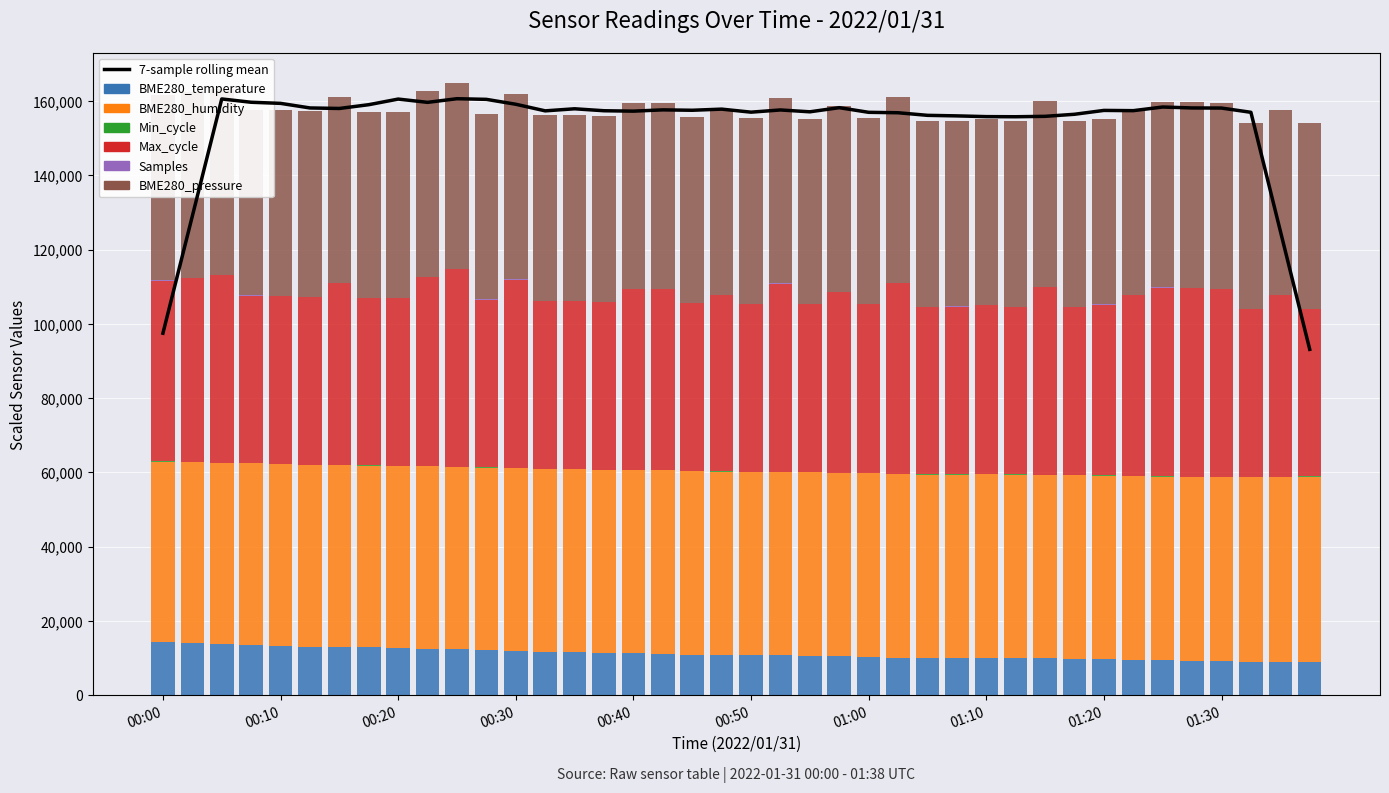

What is the minimum value shown in the chart?

50.6